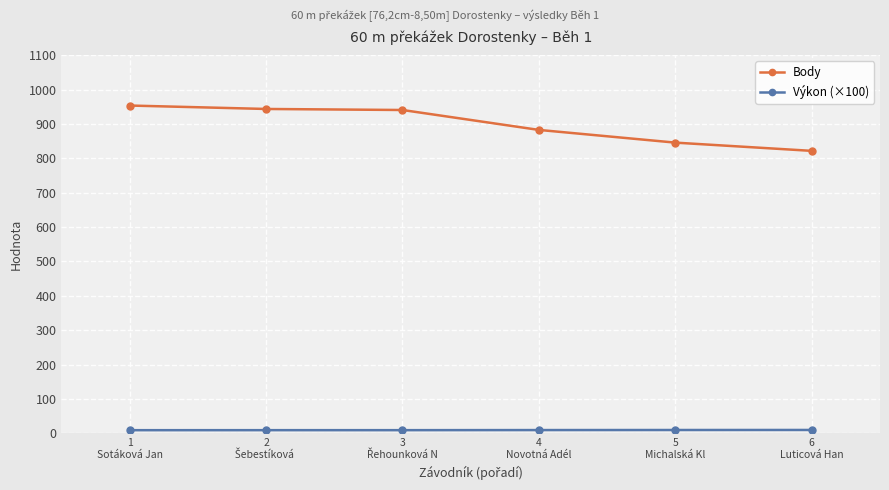

At how many categories does at least one series exceed 613?

6